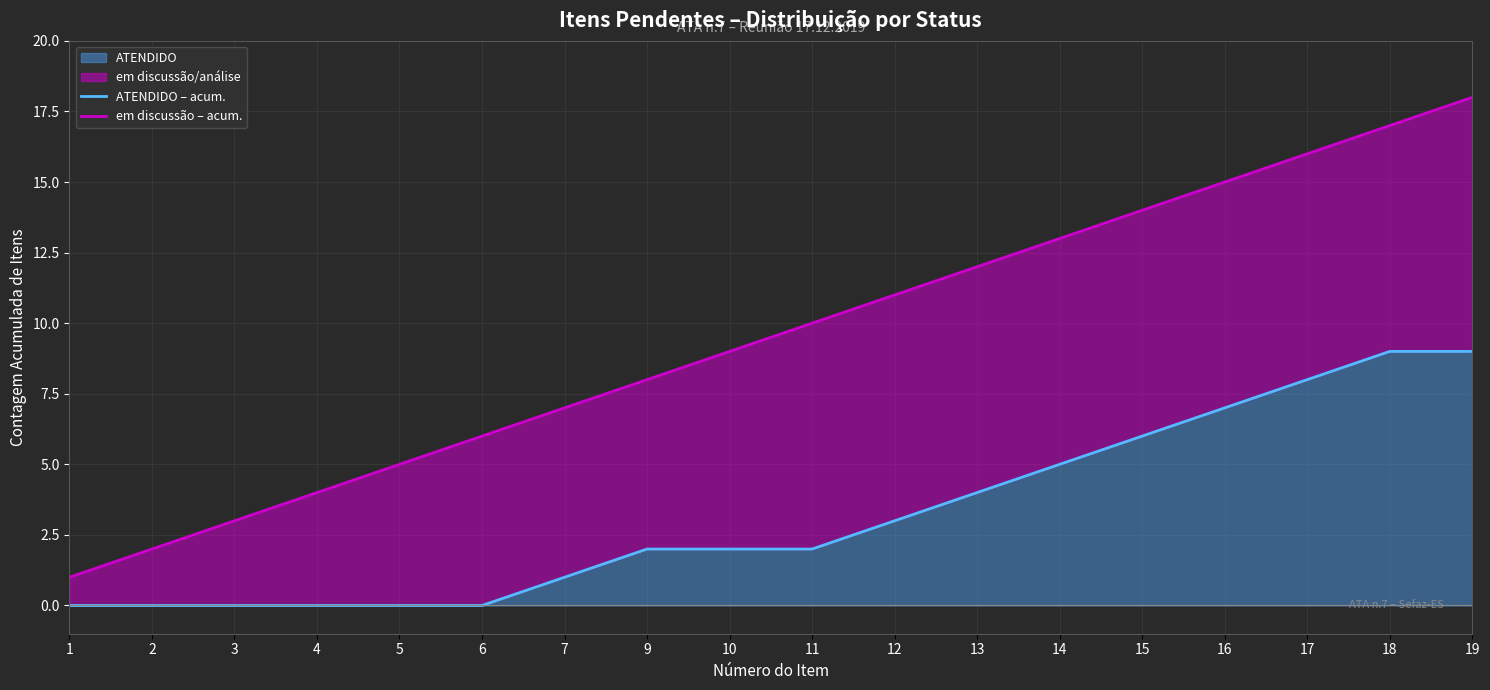

True or false: ATENDIDO – acum. and em discussão – acum. cross at least once.

False